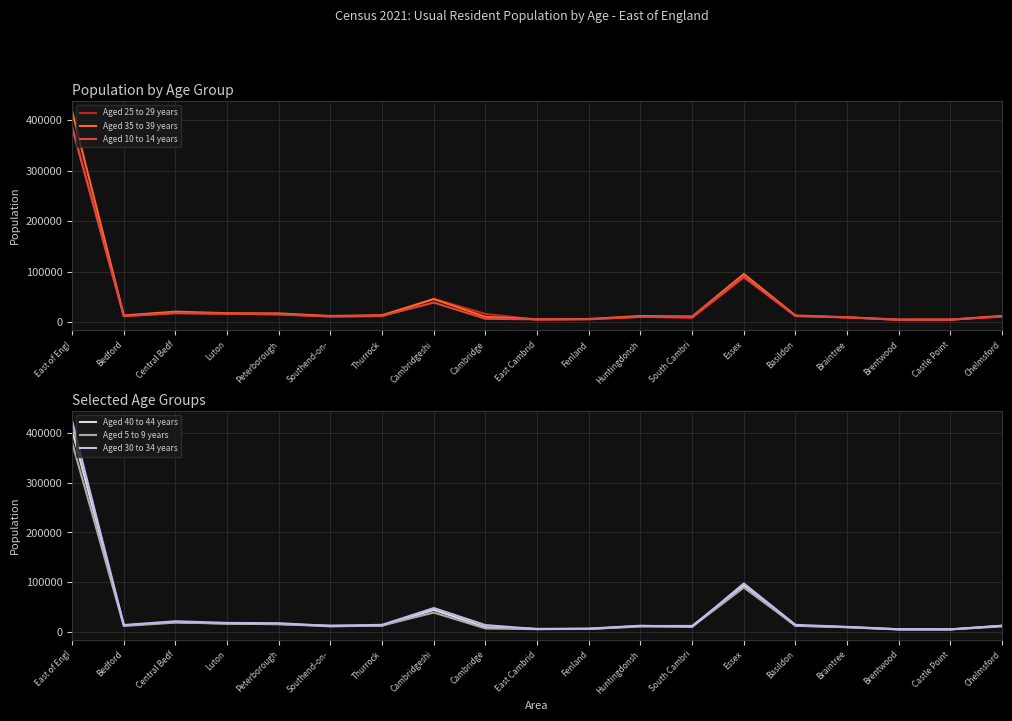

At Luton, list the series in order from largest to smallest.

Aged 30 to 34 years, Aged 35 to 39 years, Aged 10 to 14 years, Aged 5 to 9 years, Aged 25 to 29 years, Aged 40 to 44 years